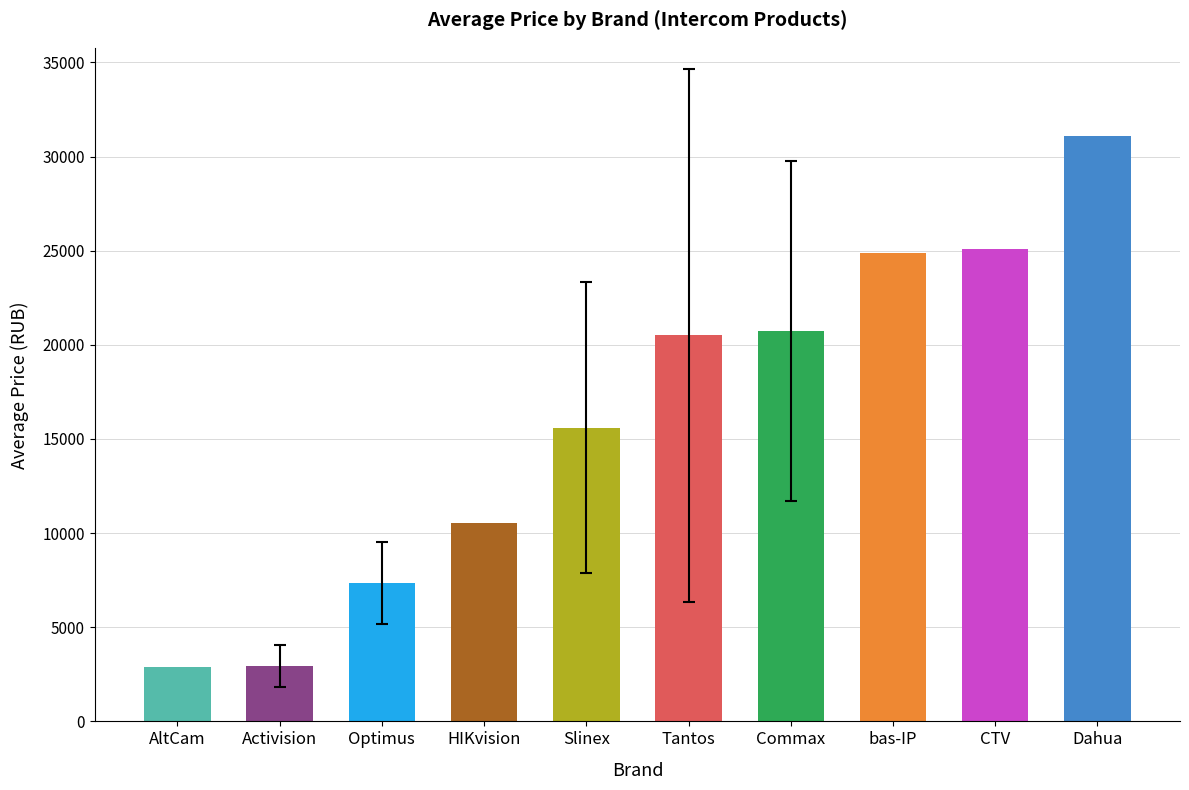

Is it true that the value at Optimus is 7350.5?

True